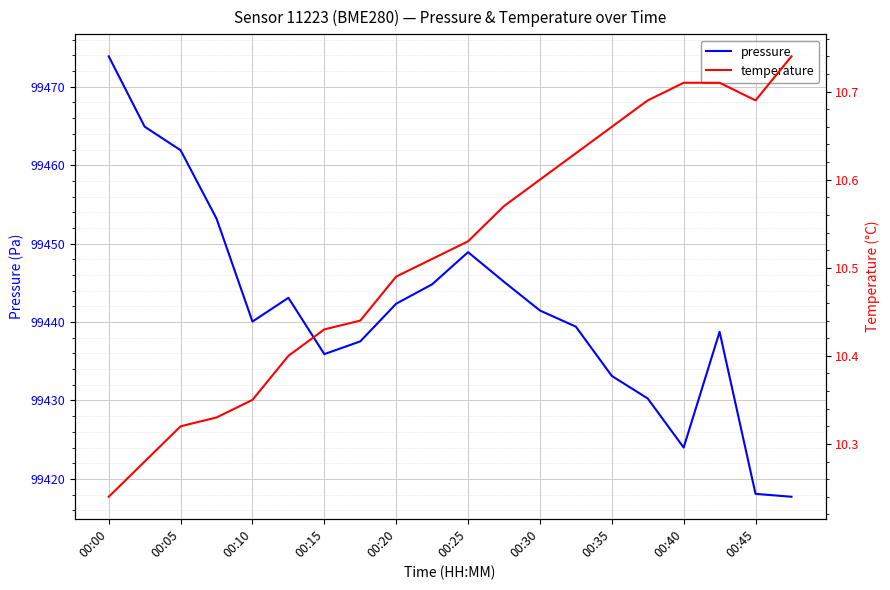

What is the total value across all series at 13?

99450.0